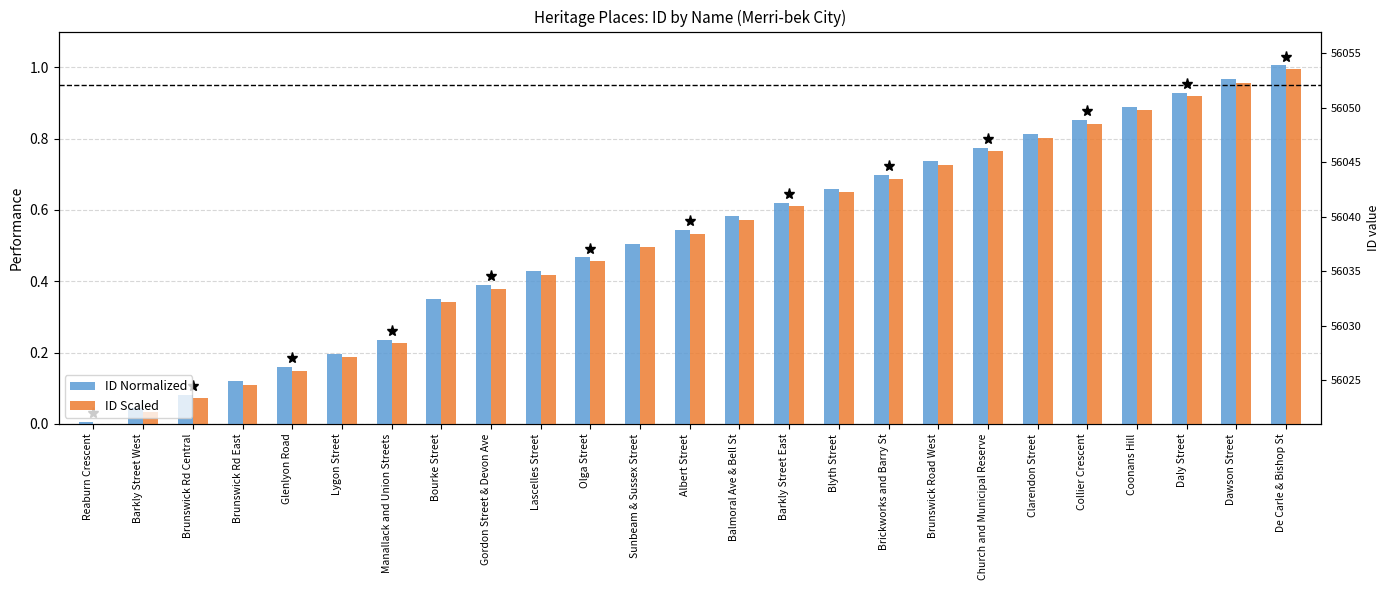

Which series has the widest spread of values?

ID Scaled